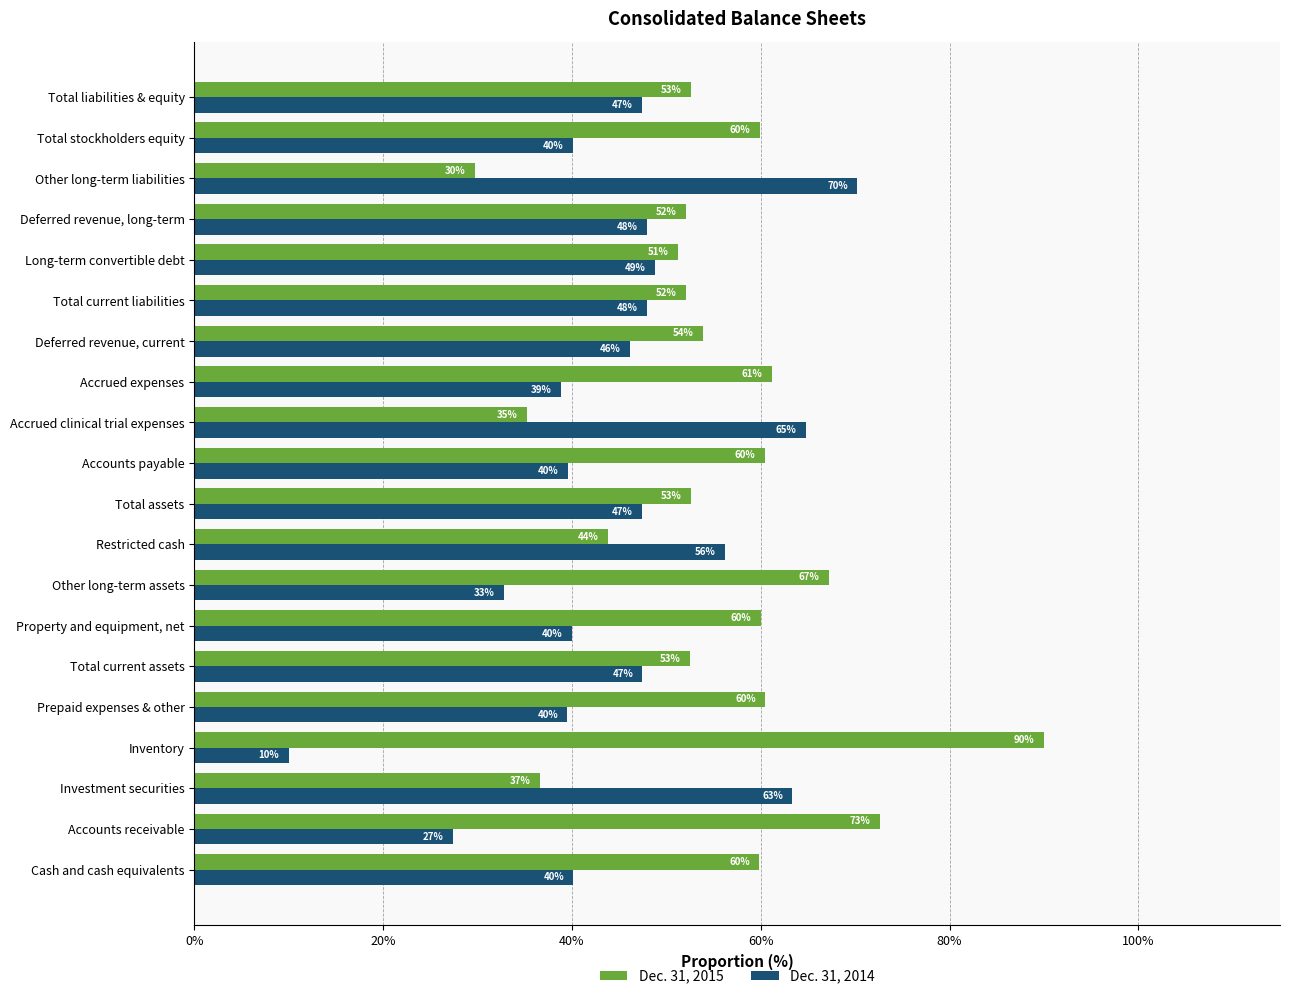

At which category does the chart reach its peak across all series?

Inventory